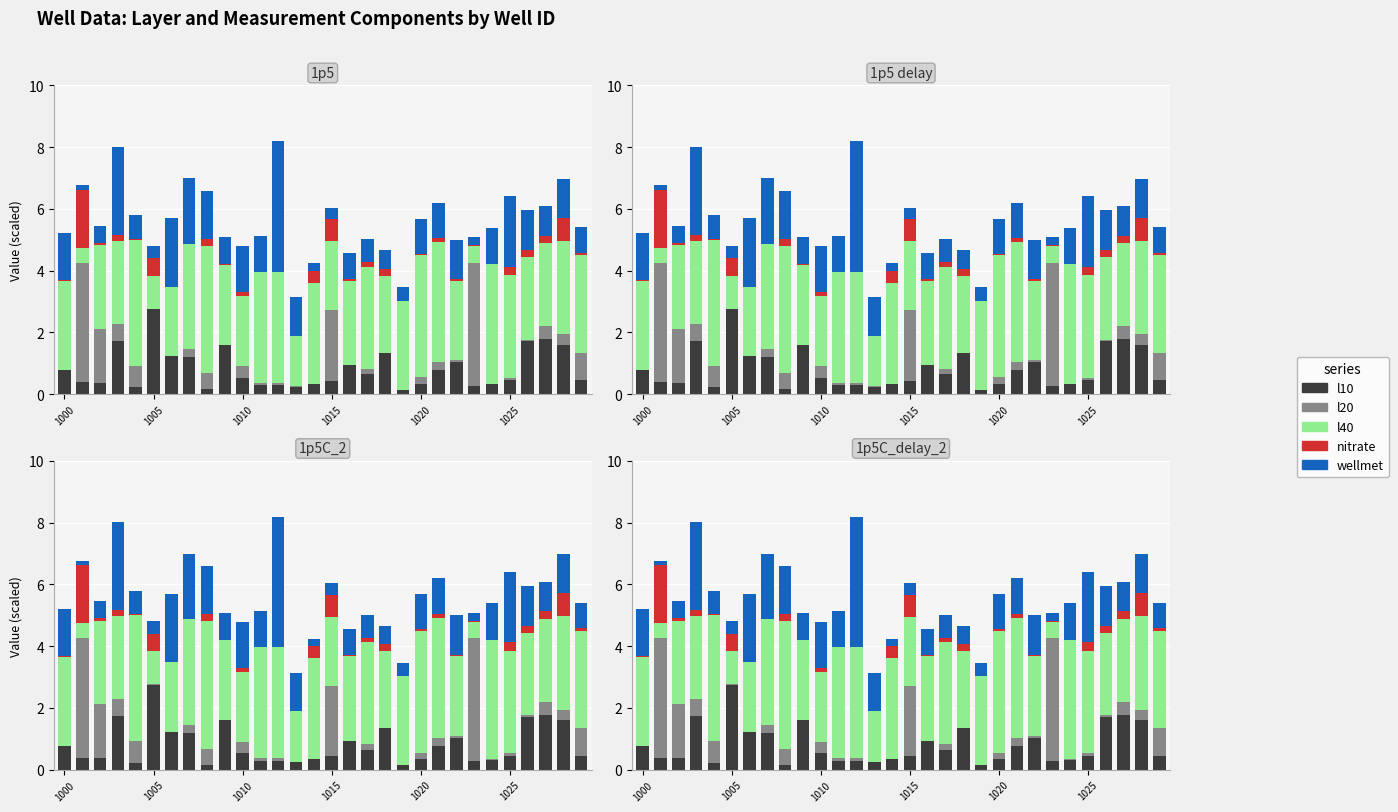

Read the l20 value at 22.

0.1